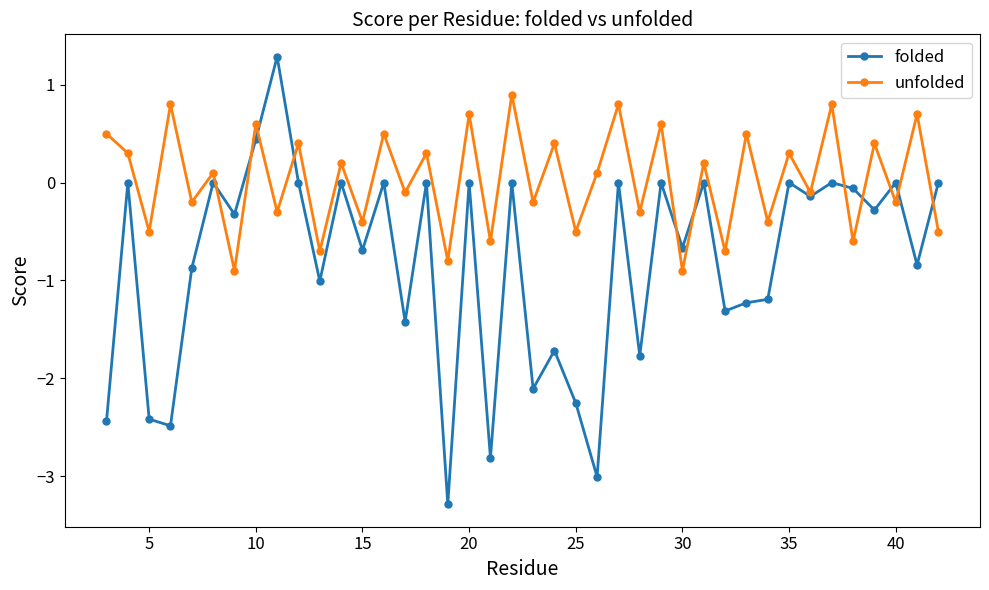

What is the maximum value shown in the chart?

1.3